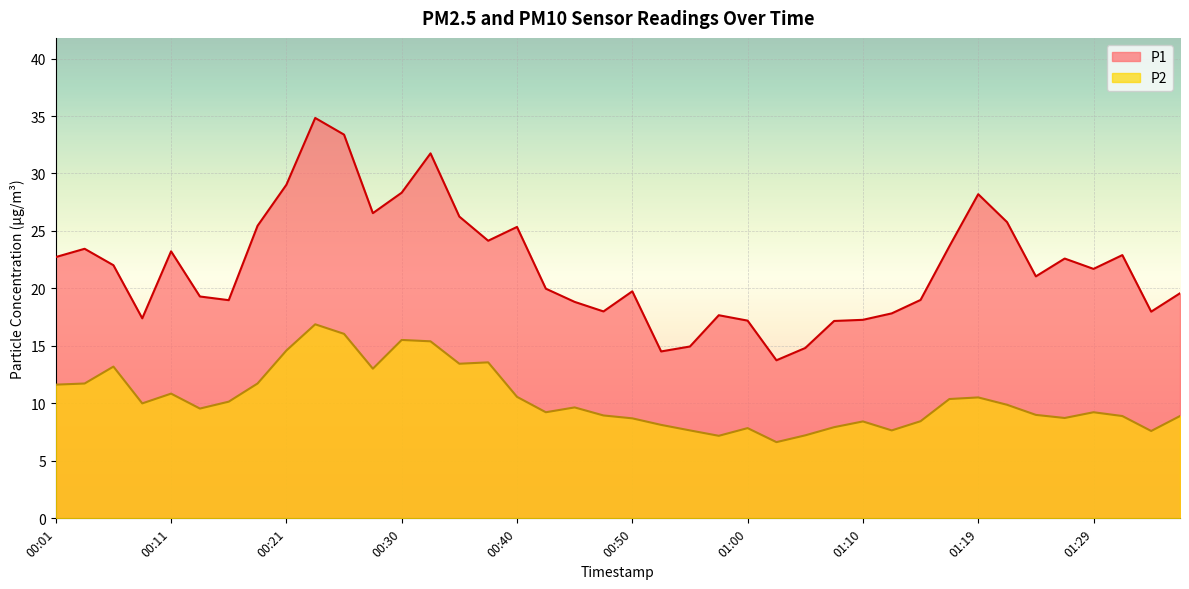

At which category is the sum across all series the highest?

00:23